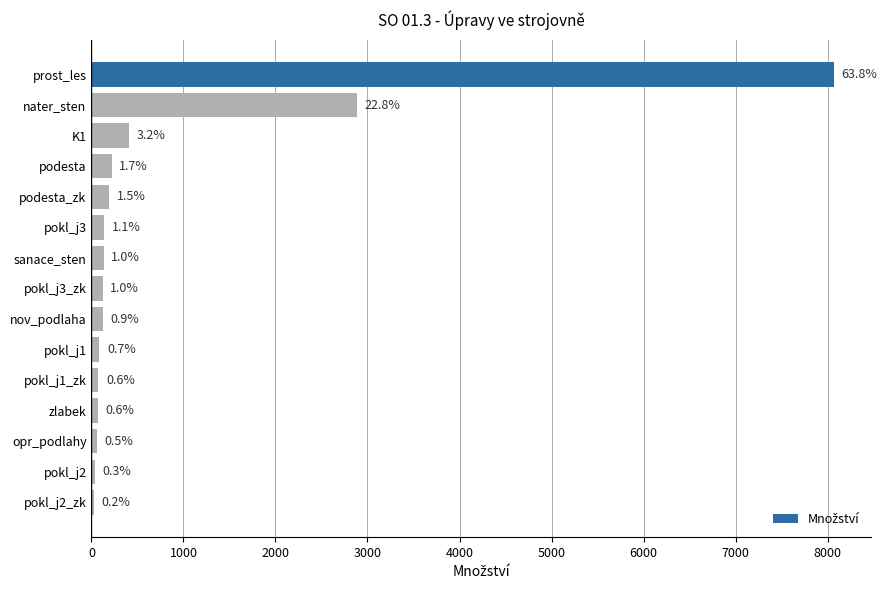

Are the bars horizontal?

Yes